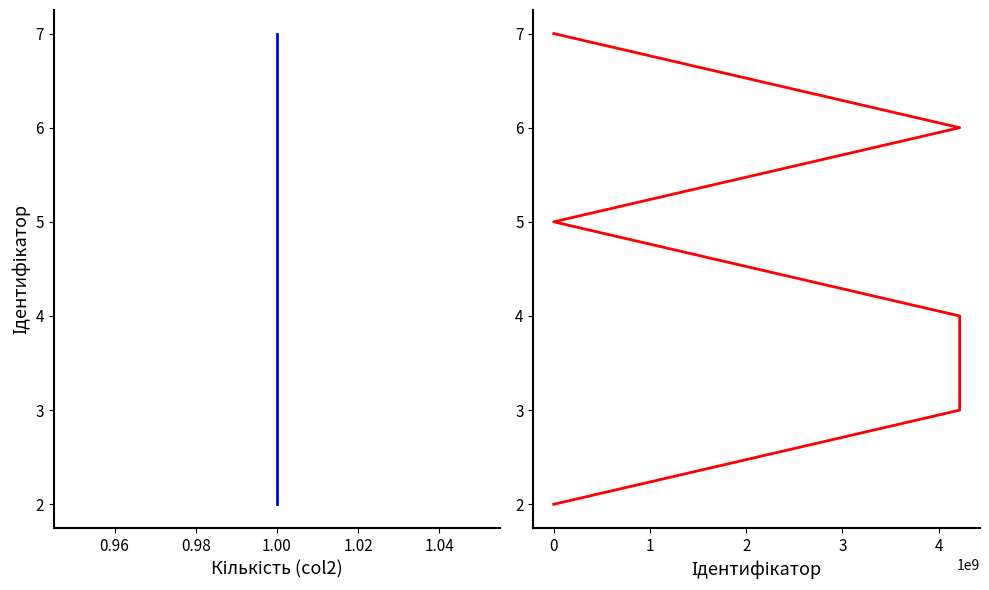

Which series has the largest total across all categories?

Кількість (col2)